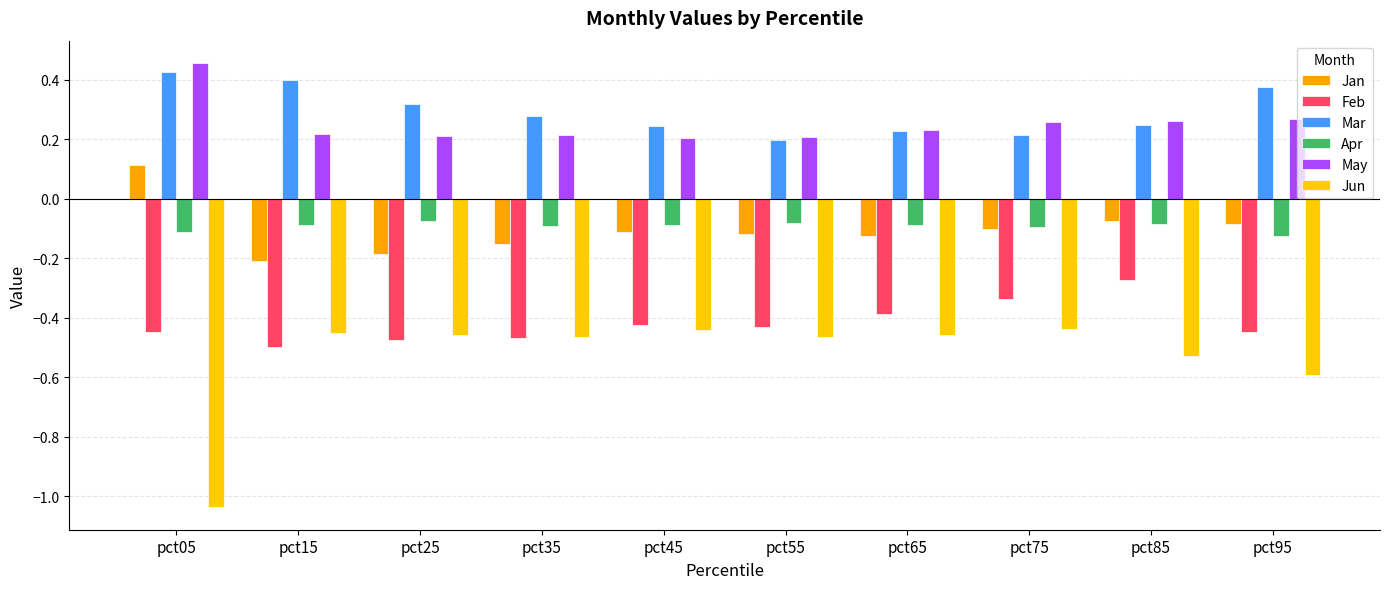

Which label corresponds to the largest value in the chart?

pct05